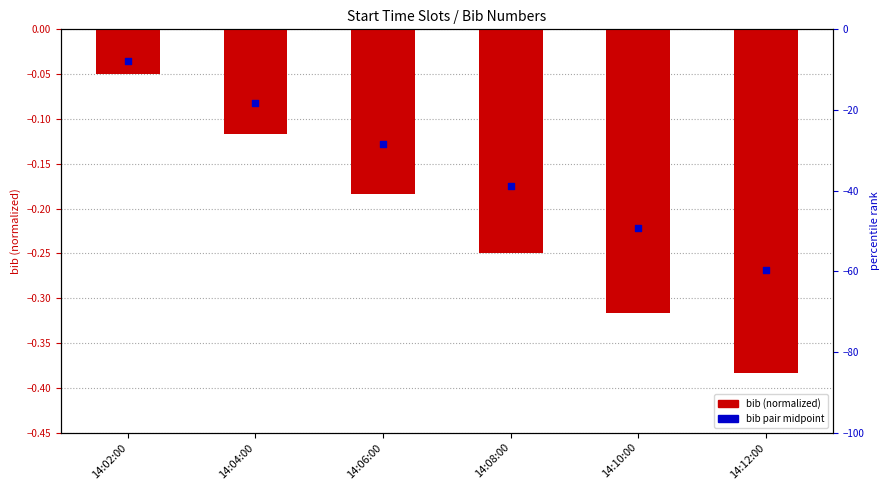

What is the change in value from 14:04:00 to 14:06:00?

-0.1